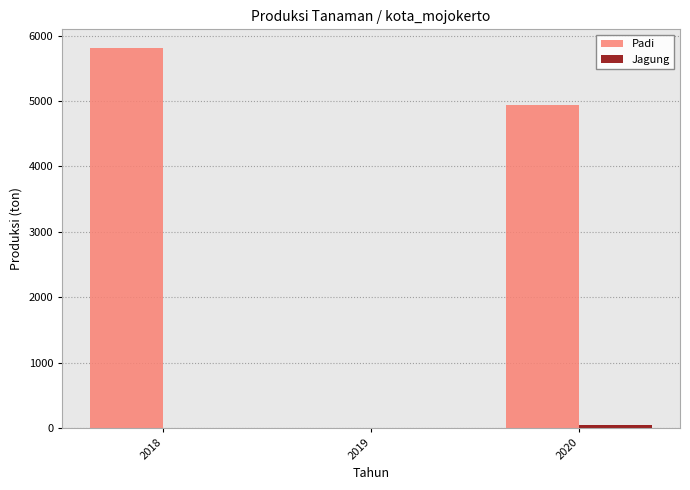

Which series has the largest total across all categories?

Padi